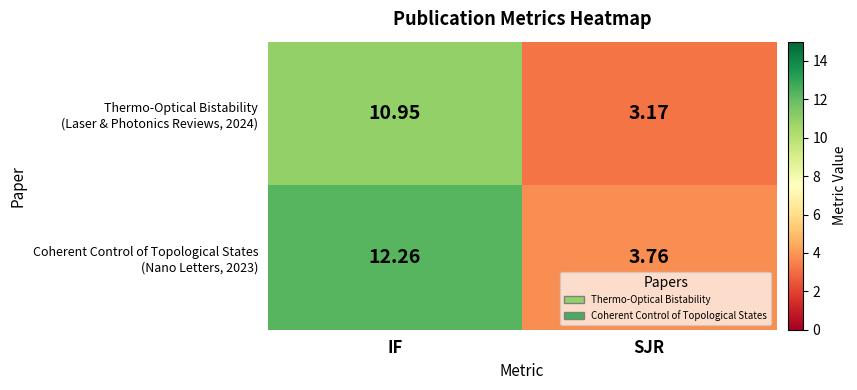

At which category is the sum across all series the highest?

IF